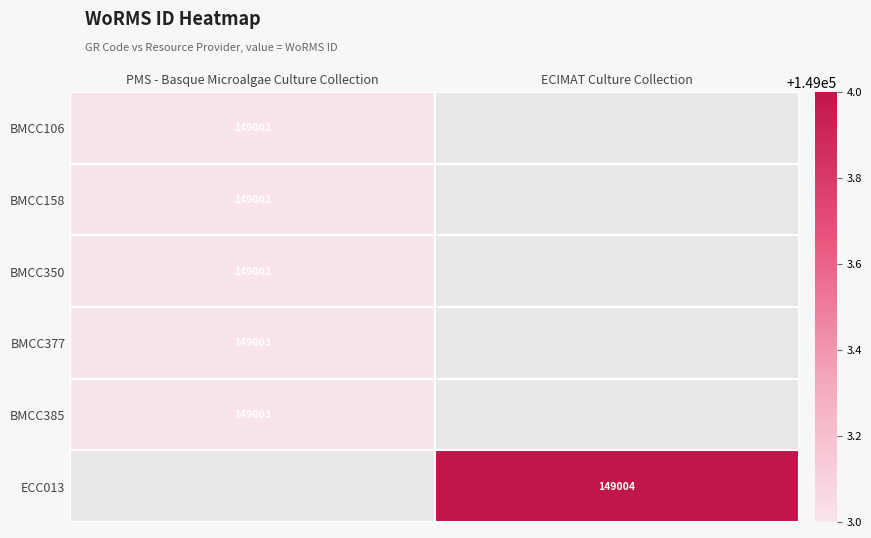

Is it true that ECC013 equals 149004 at ECIMAT Culture Collection?

True